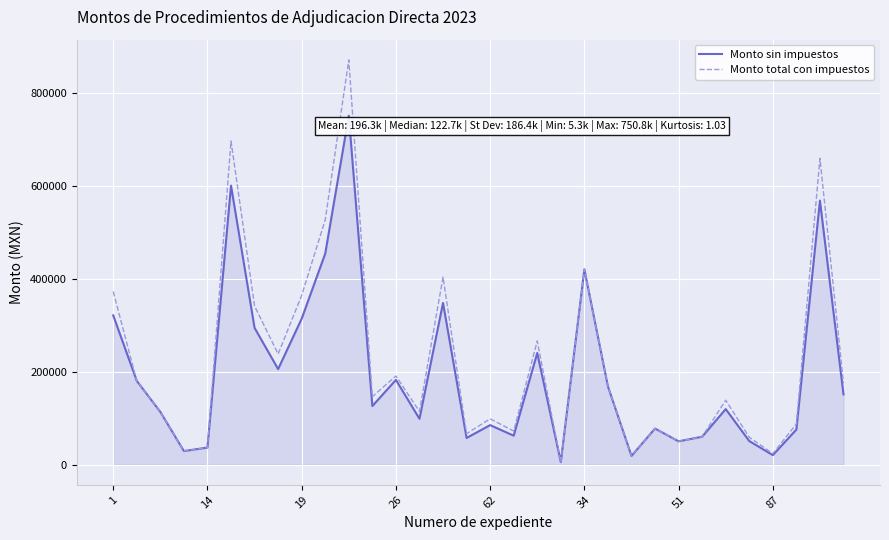

Count the number of categories in the chart.

32